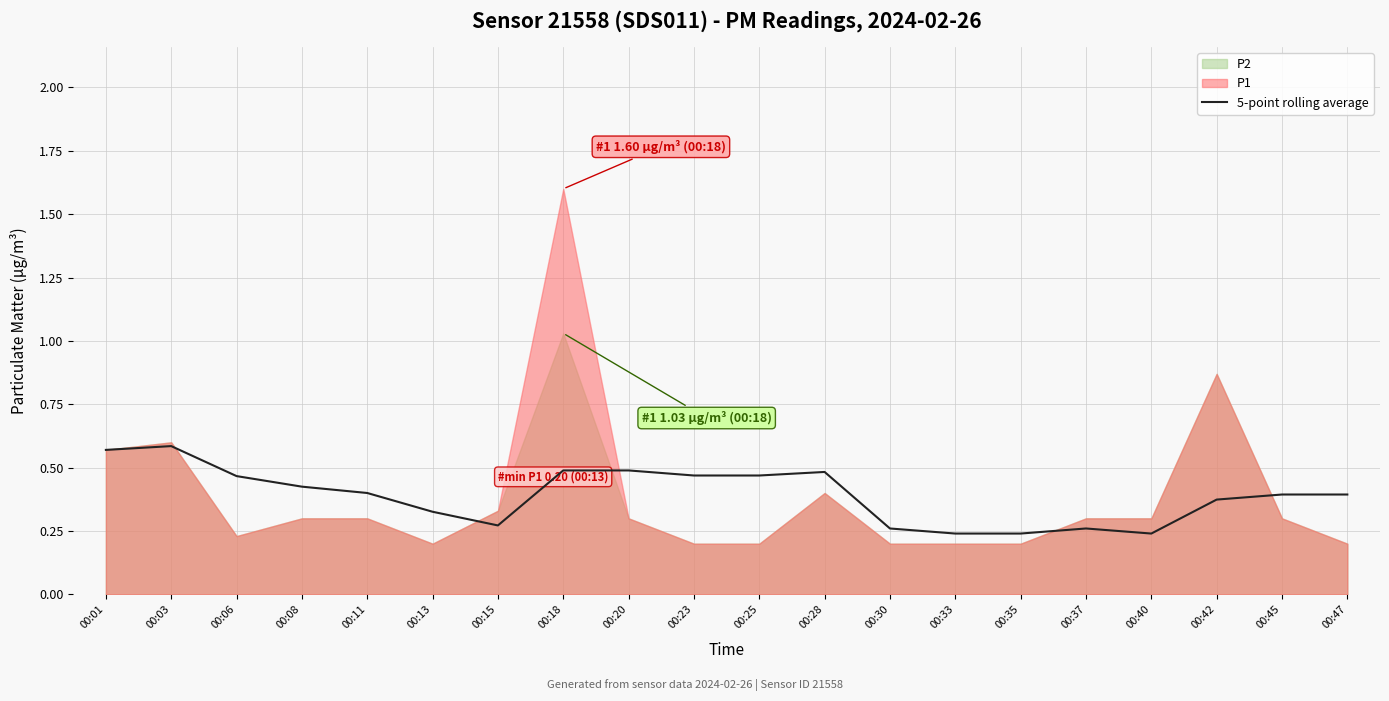

Reading left to right, list all the values displayed in this chart.

00:01=0.6	00:03=0.6	00:06=0.5	00:08=0.4	00:11=0.4	00:13=0.3	00:15=0.3	00:18=0.5	00:20=0.5	00:23=0.5	00:25=0.5	00:28=0.5	00:30=0.3	00:33=0.2	00:35=0.2	00:37=0.3	00:40=0.2	00:42=0.4	00:45=0.4	00:47=0.4